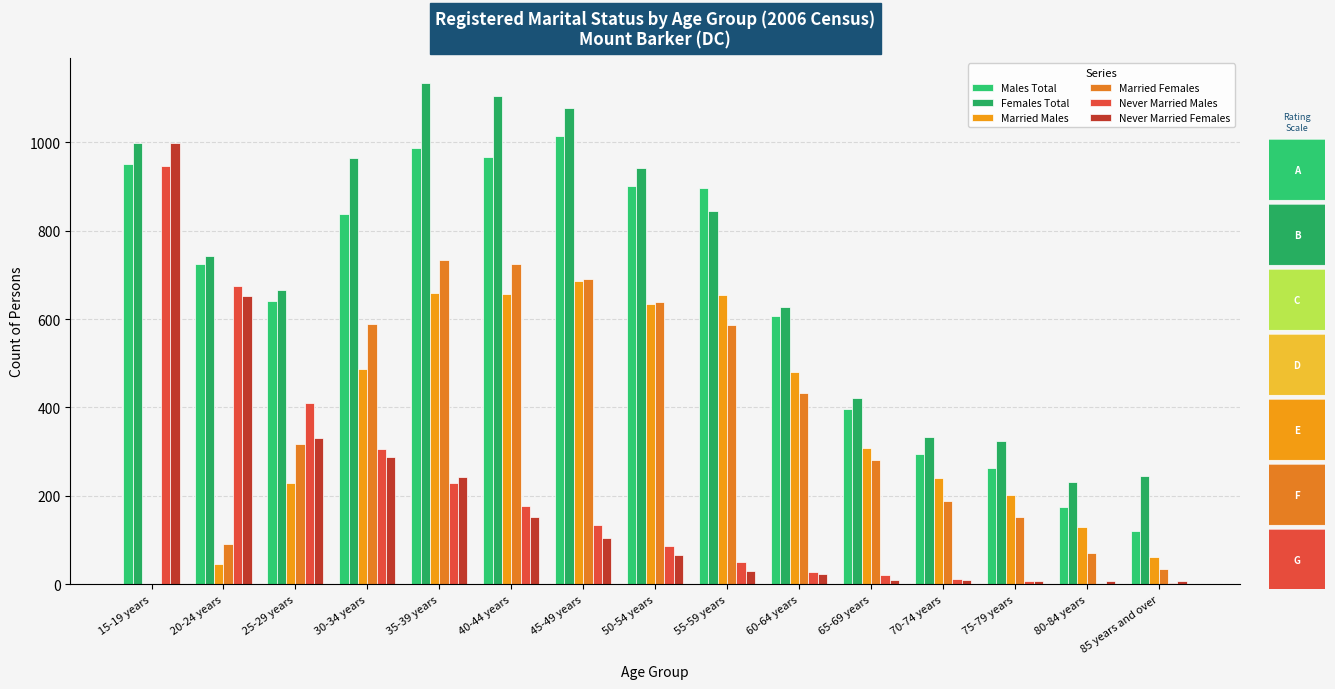

How many groups of bars are there?

15